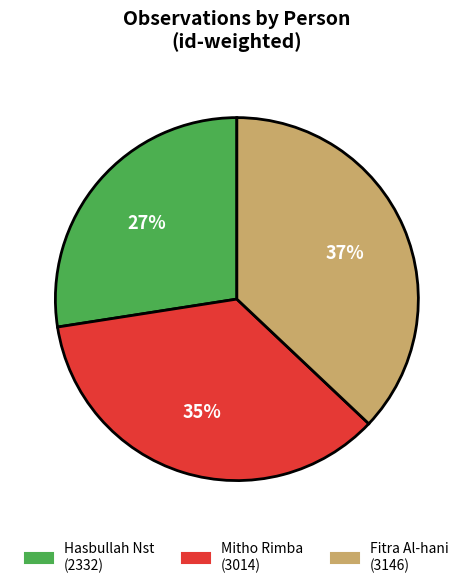

Is there any slice that represents more than half of the pie?

No